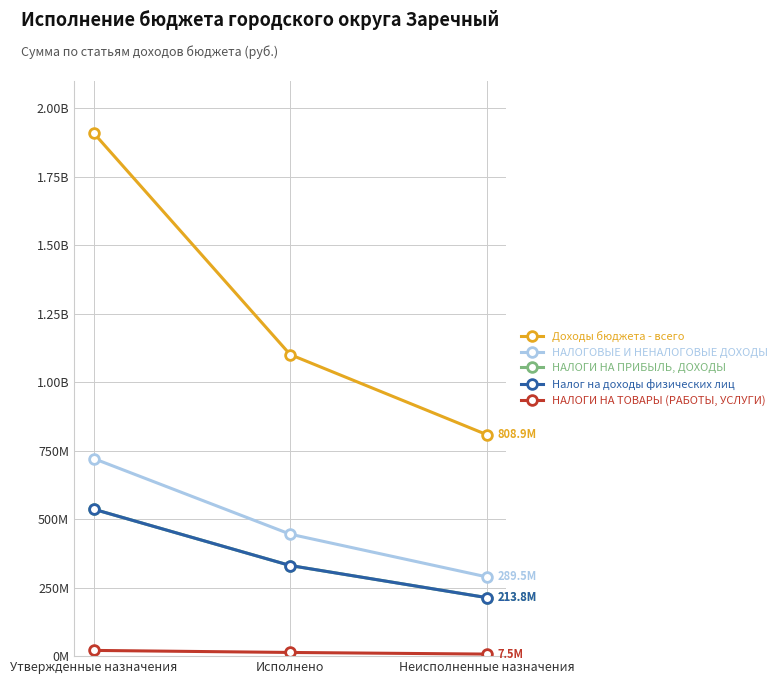

Does the chart have visible grid lines?

Yes